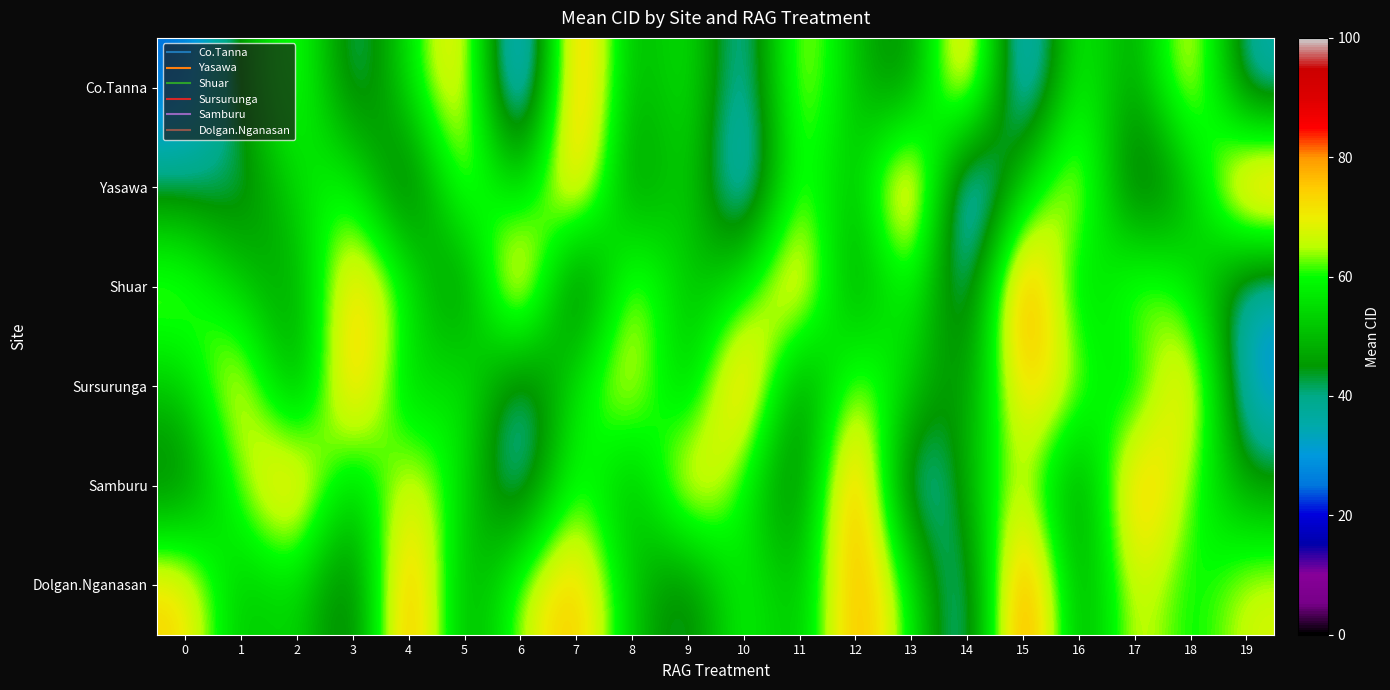

Which series changed the most between 4 and 14?

Dolgan.Nganasan